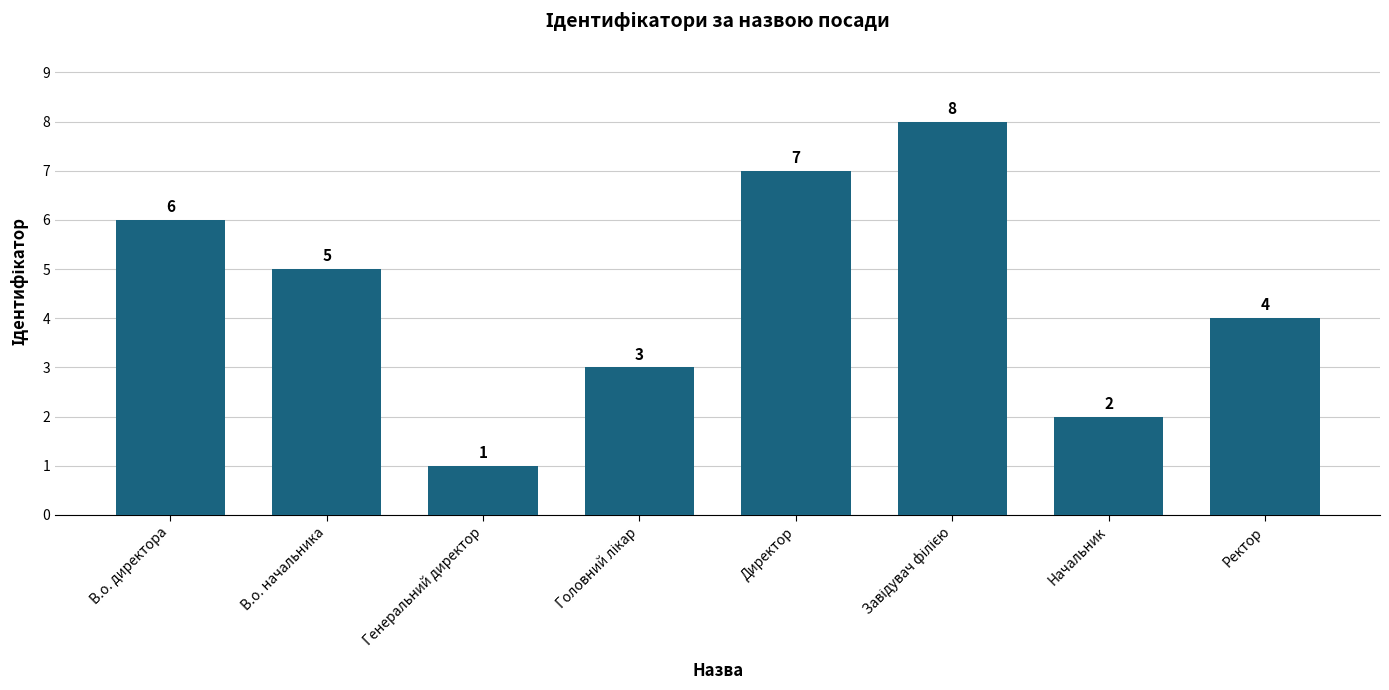

Which has a higher value, В.о. начальника or Директор?

Директор